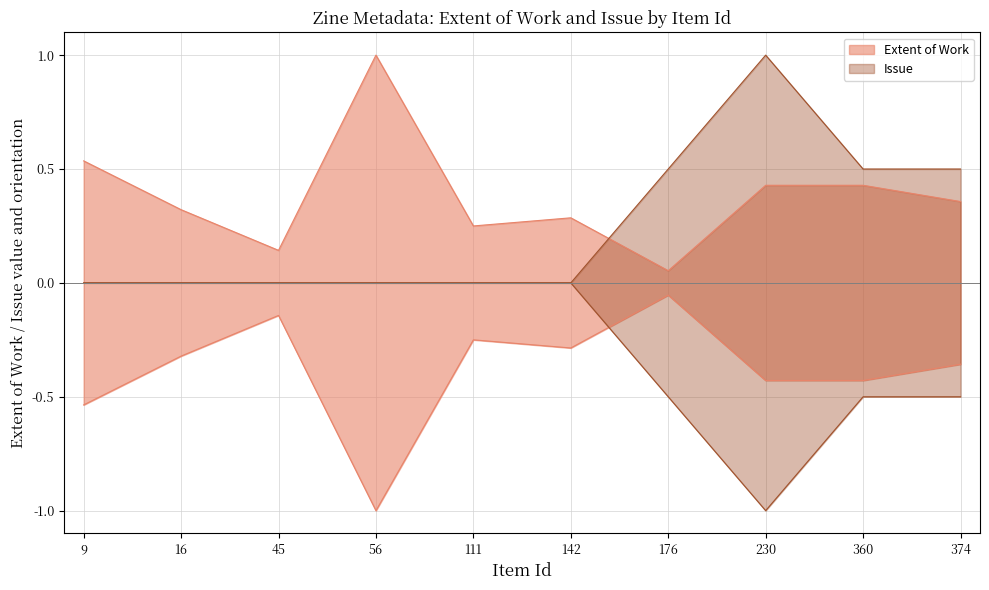

Reading right to left, what are all the values shown in this chart?

Extent of Work: 0.4	0.4	0.4	0.1	0.3	0.2	1.0	0.1	0.3	0.5
Issue: 0.5	0.5	1.0	0.5	0.0	0.0	0.0	0.0	0.0	0.0